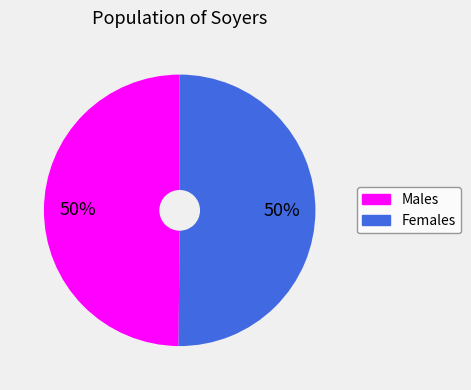

To the nearest percent, what is the average slice percentage?

50%